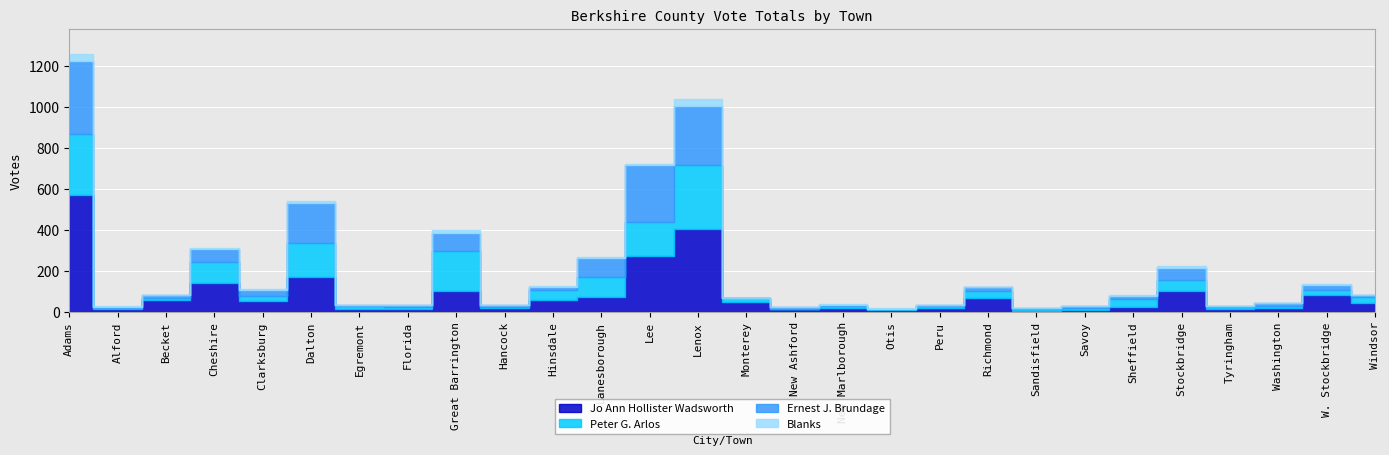

True or false: Peter G. Arlos and Jo Ann Hollister Wadsworth cross at least once.

True